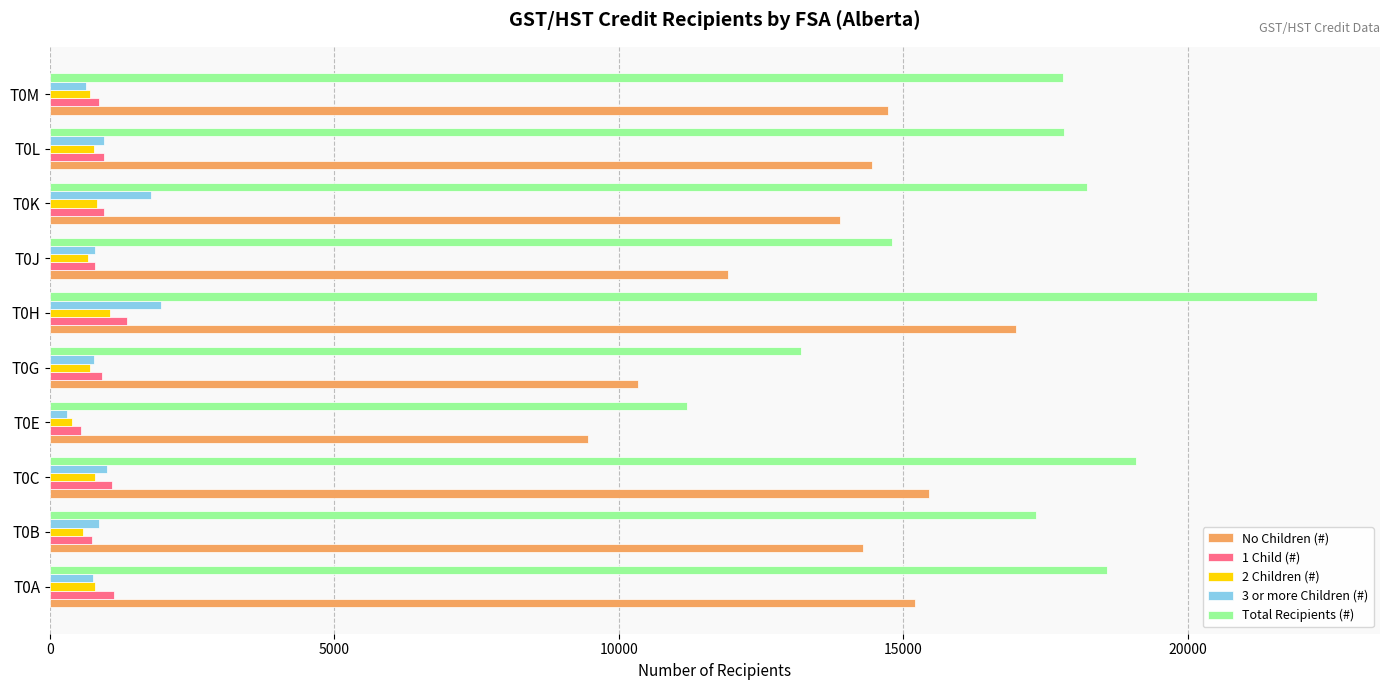

What are all the series names shown in the legend?

No Children (#), 1 Child (#), 2 Children (#), 3 or more Children (#), Total Recipients (#)